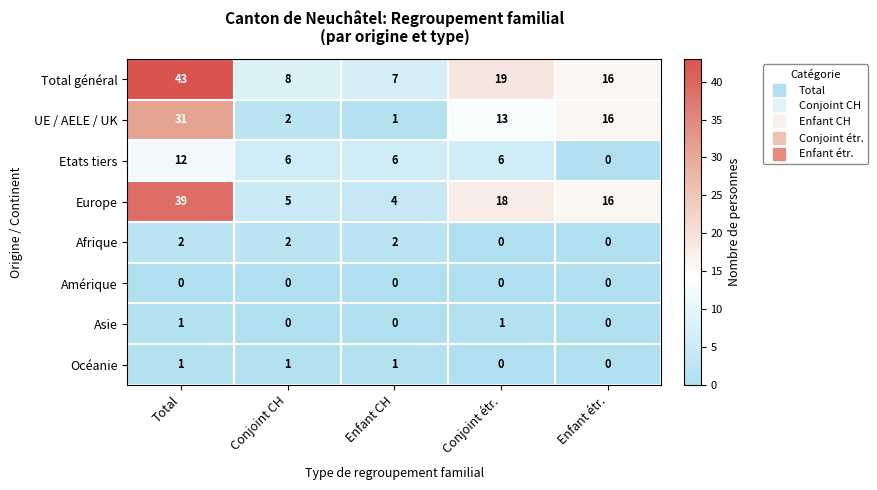

What value does the Etats tiers series have at Conjoint CH, to the nearest 5?

5